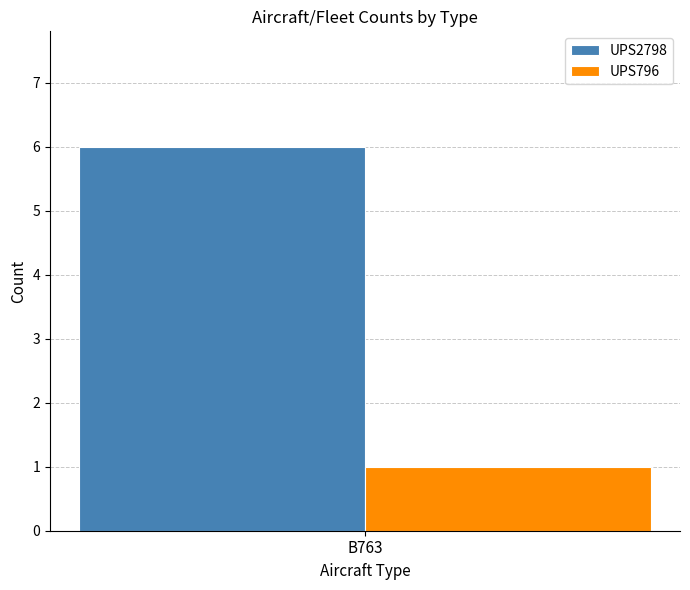

Reading left to right, what are all the values shown in this chart?

UPS2798: B763=6
UPS796: B763=1